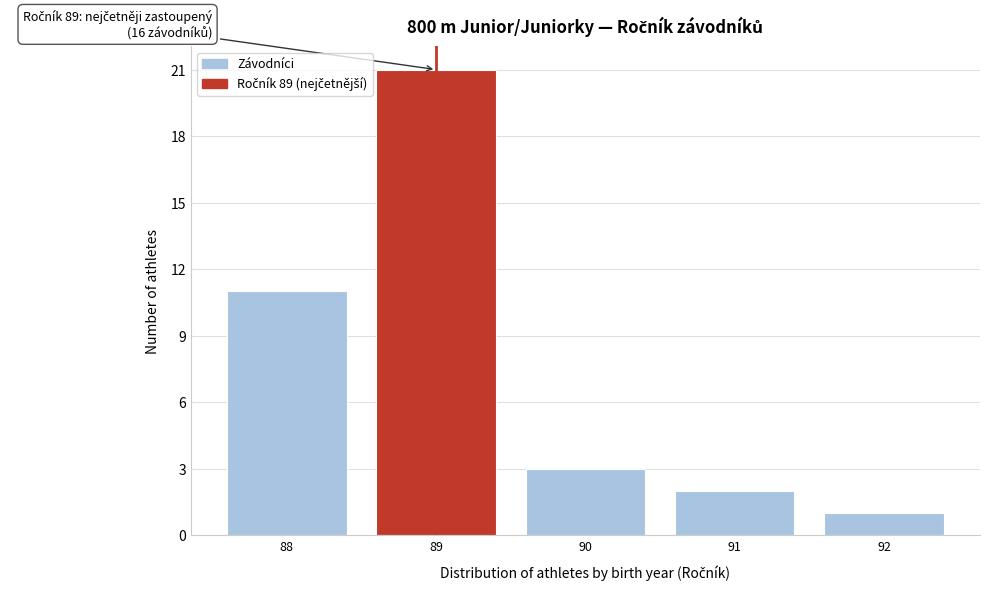

Reading left to right, what are all the values shown in this chart?

88=11	89=21	90=3	91=2	92=1